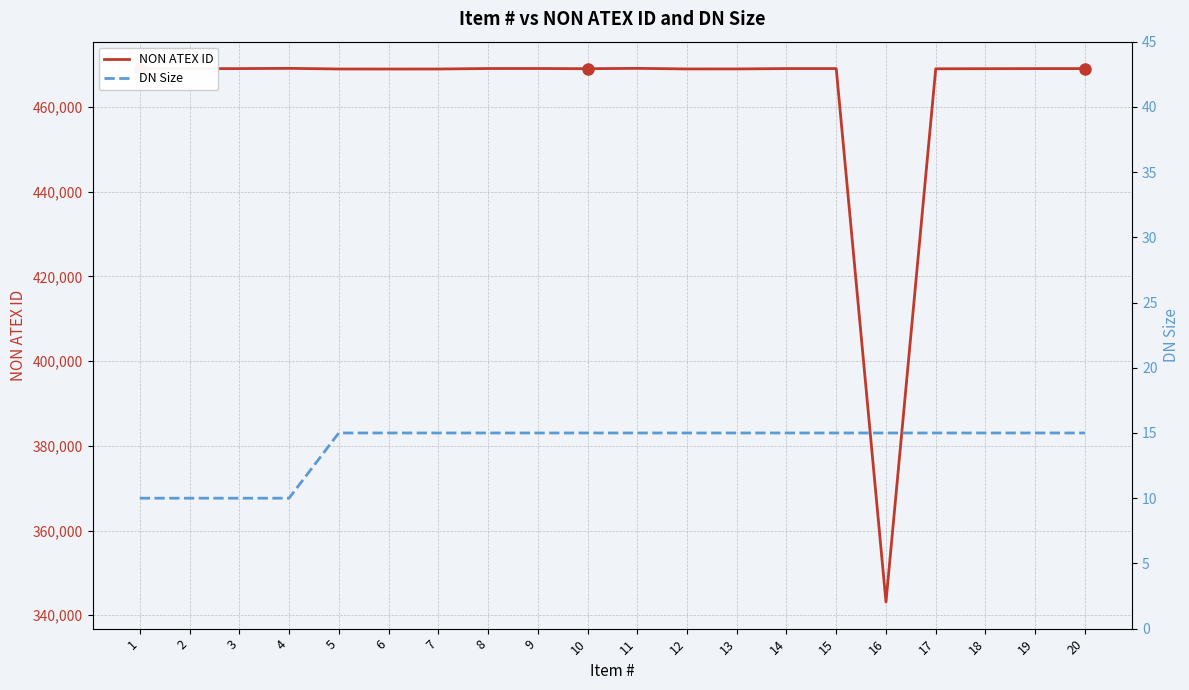

At 7, list the series in order from largest to smallest.

NON ATEX ID, DN Size